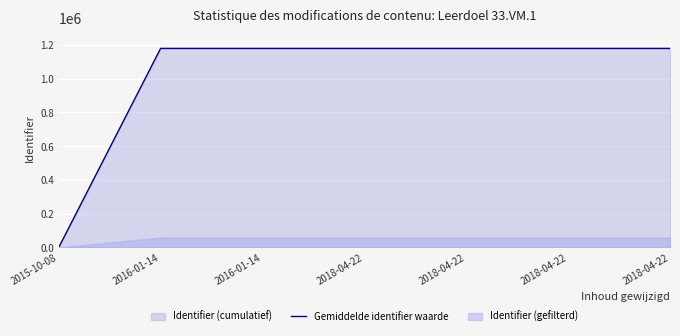

What is the maximum value shown in the chart?

1178946